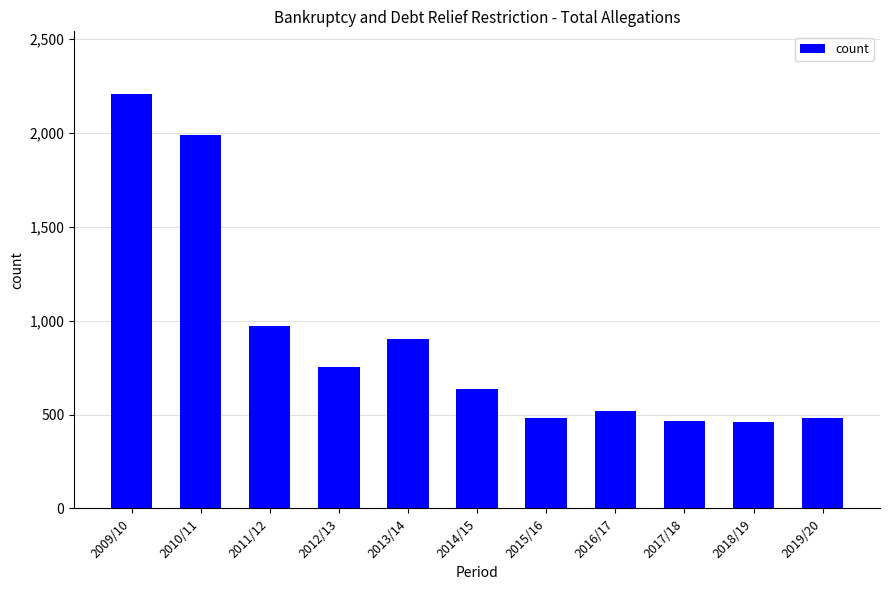

Which category has the highest value across all series?

2009/10